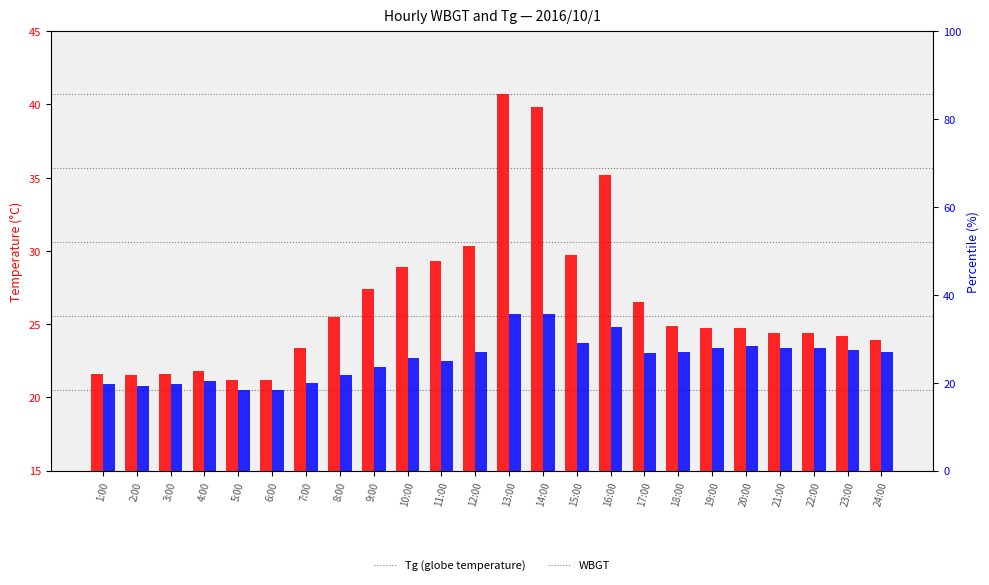

What is the total value across all series at 9:00?

49.5